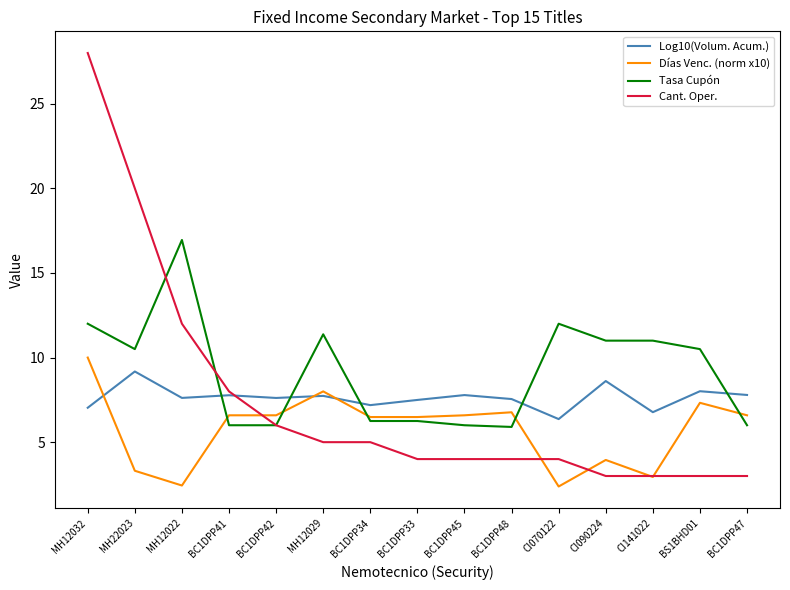

The Log10(Volum. Acum.) series shows 10.4 at MH12032. True or false?

False